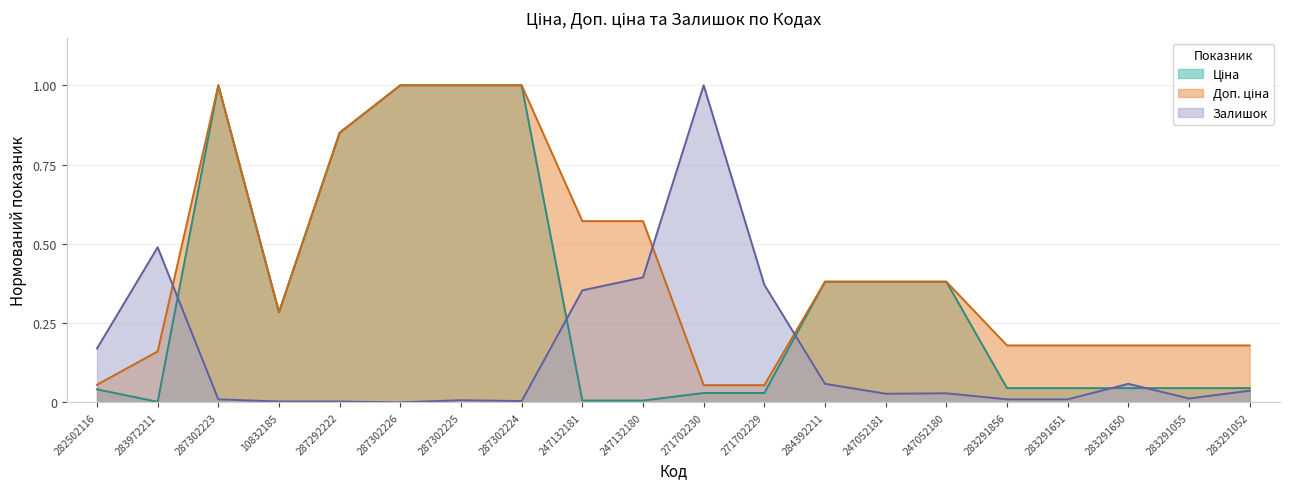

At which category does the chart reach its peak across all series?

287302223